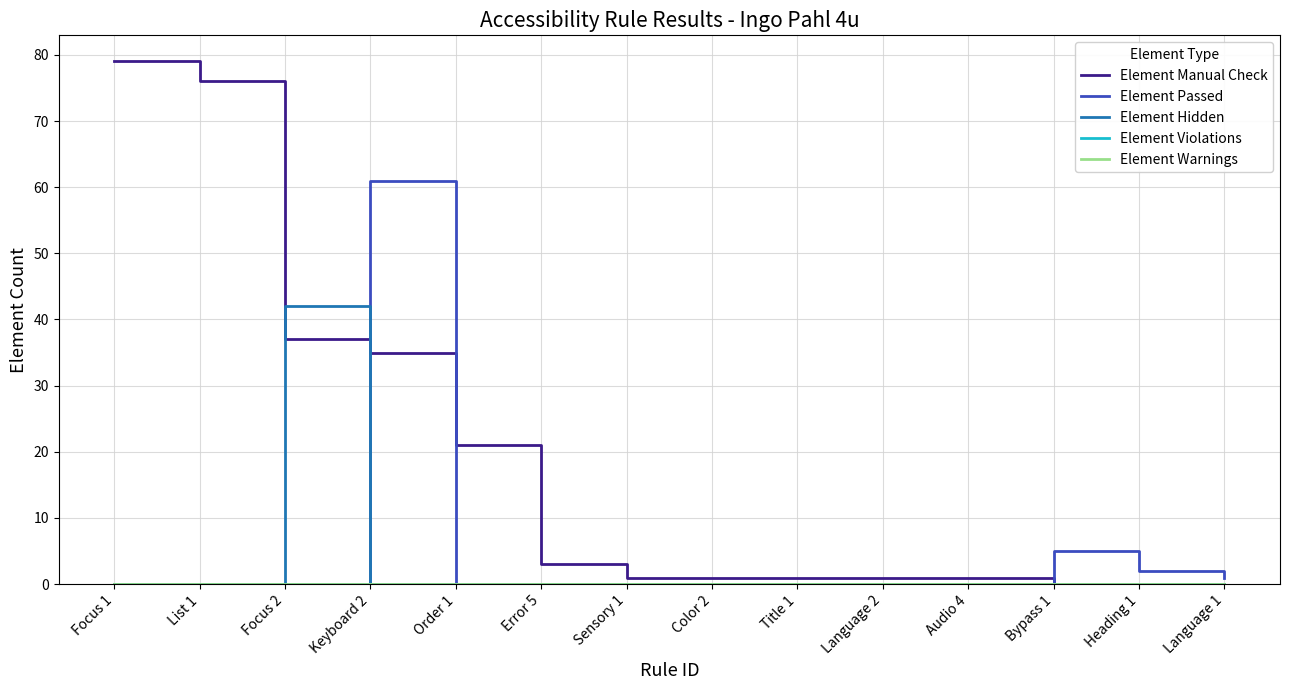

Rank the categories by Element Warnings value from highest to lowest.

Focus 1, List 1, Focus 2, Keyboard 2, Order 1, Error 5, Sensory 1, Color 2, Title 1, Language 2, Audio 4, Bypass 1, Heading 1, Language 1